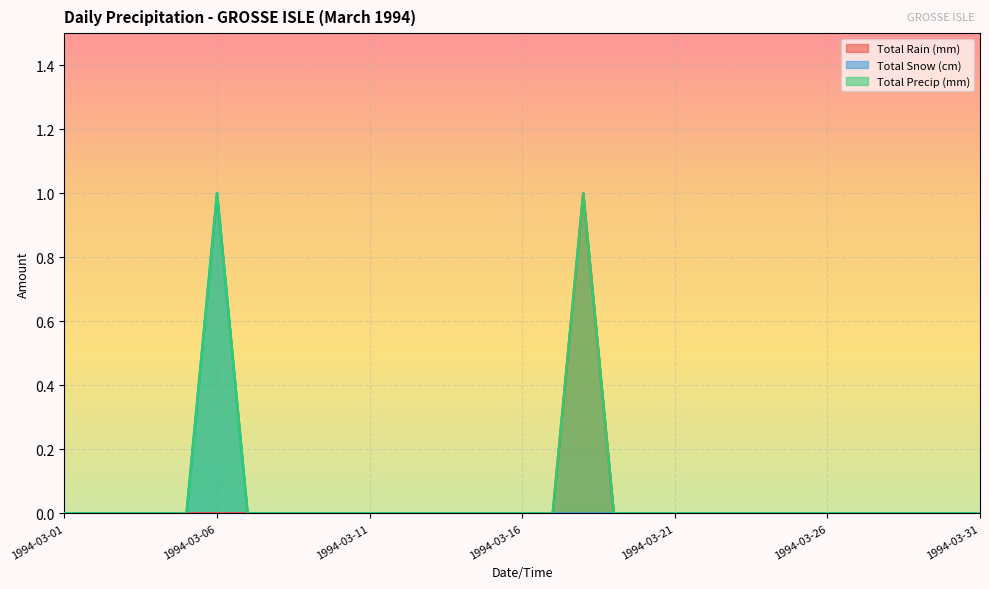

In Total Rain (mm), how many points are higher than both neighbors (excluding endpoints)?

1